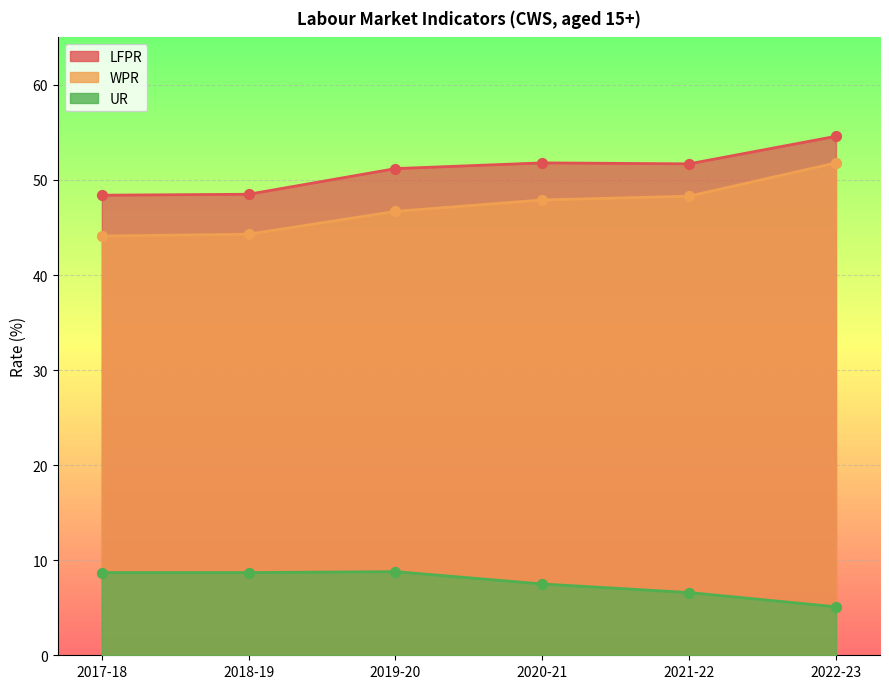

Which series contains the highest Y value?

LFPR